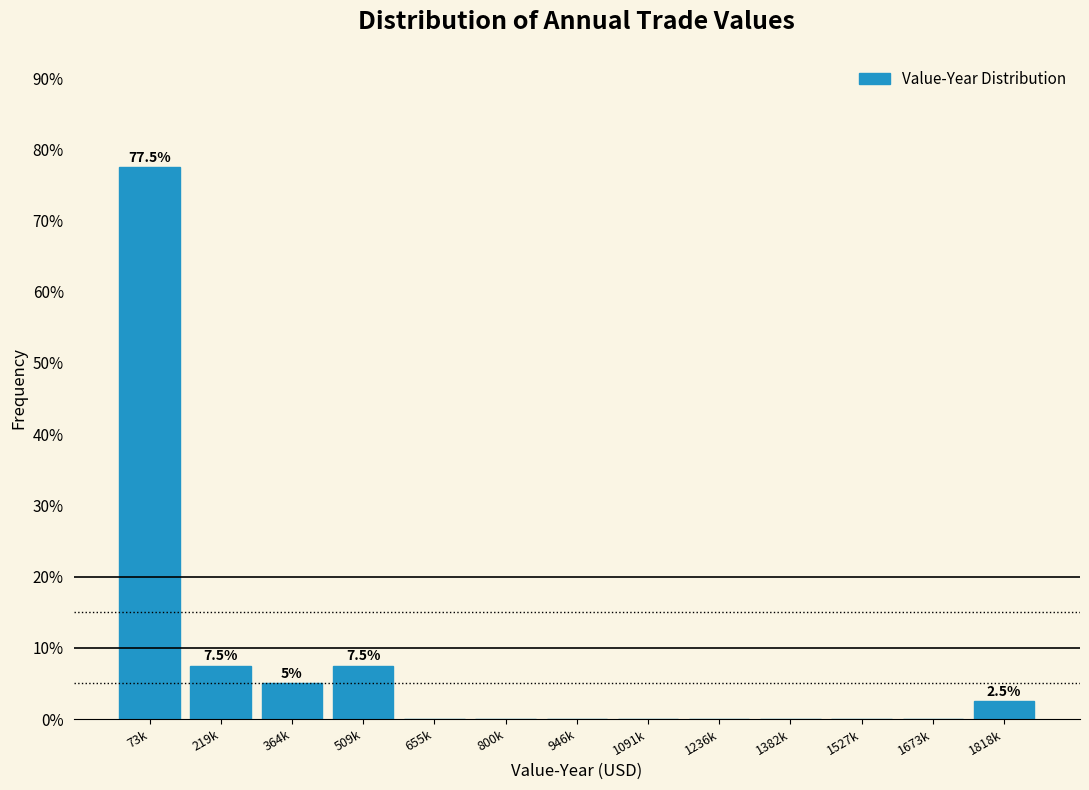

Reading right to left, list all the values displayed in this chart.

1818k=2.5	1673k=0.0	1527k=0.0	1382k=0.0	1236k=0.0	1091k=0.0	946k=0.0	800k=0.0	655k=0.0	509k=7.5	364k=5.0	219k=7.5	73k=77.5